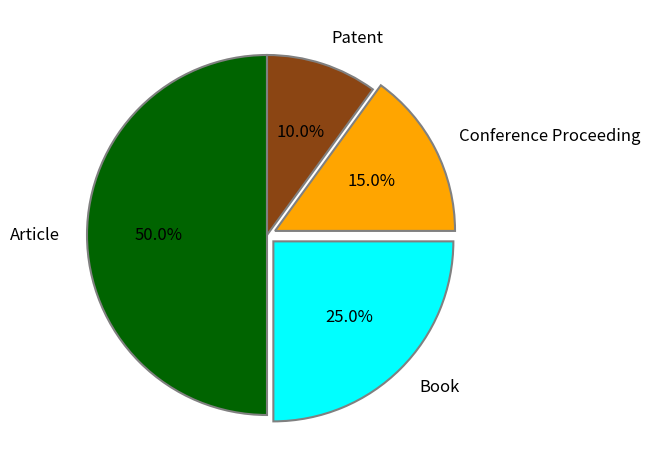

How many segments does this pie chart have?

4